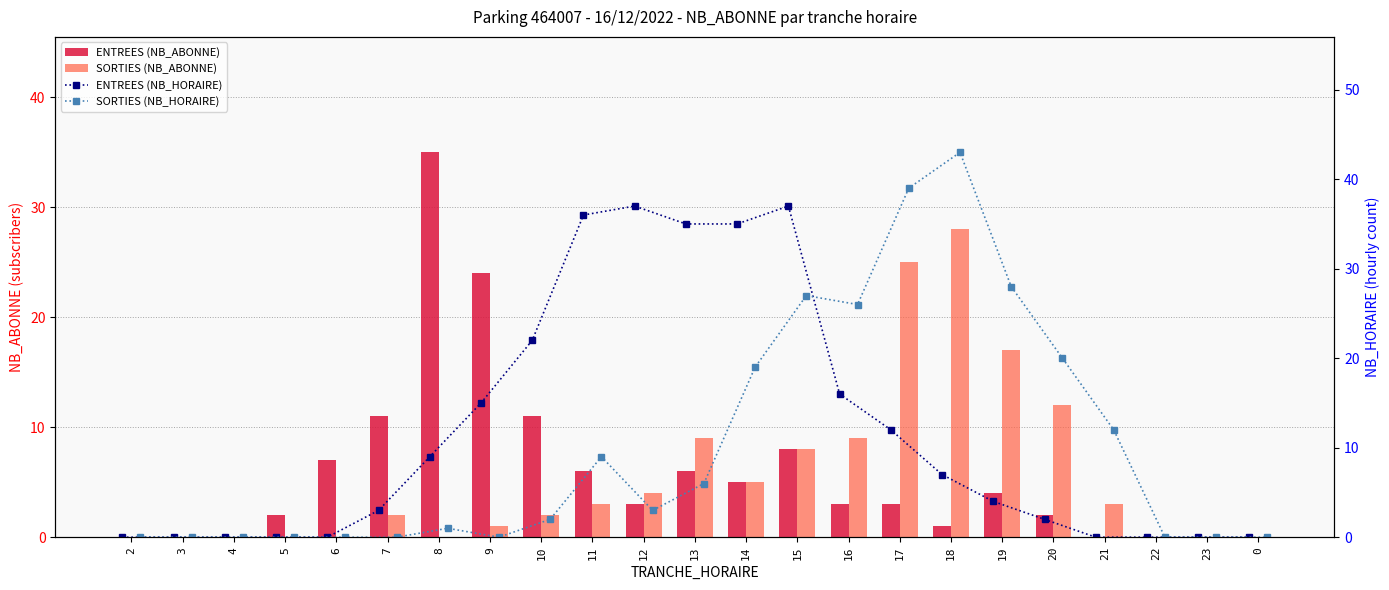

Reading right to left, extract all data points from this chart.

ENTREES (NB_ABONNE): 0	0	0	0	2	4	1	3	3	8	5	6	3	6	11	24	35	11	7	2	0	0	0
SORTIES (NB_ABONNE): 0	0	0	3	12	17	28	25	9	8	5	9	4	3	2	1	0	2	0	0	0	0	0
ENTREES (NB_HORAIRE): 0	0	0	0	2	4	7	12	16	37	35	35	37	36	22	15	9	3	0	0	0	0	0
SORTIES (NB_HORAIRE): 0	0	0	12	20	28	43	39	26	27	19	6	3	9	2	0	1	0	0	0	0	0	0